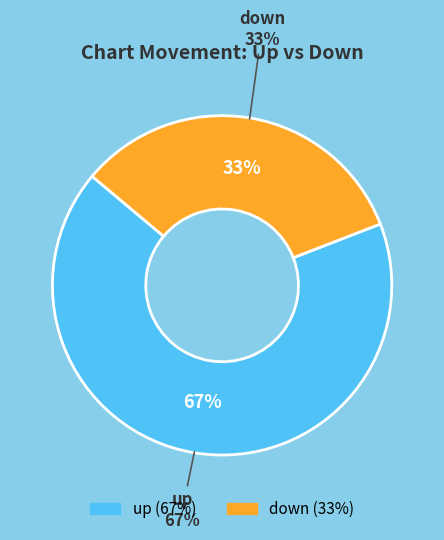

Is it true that down is 33% of the pie?

True